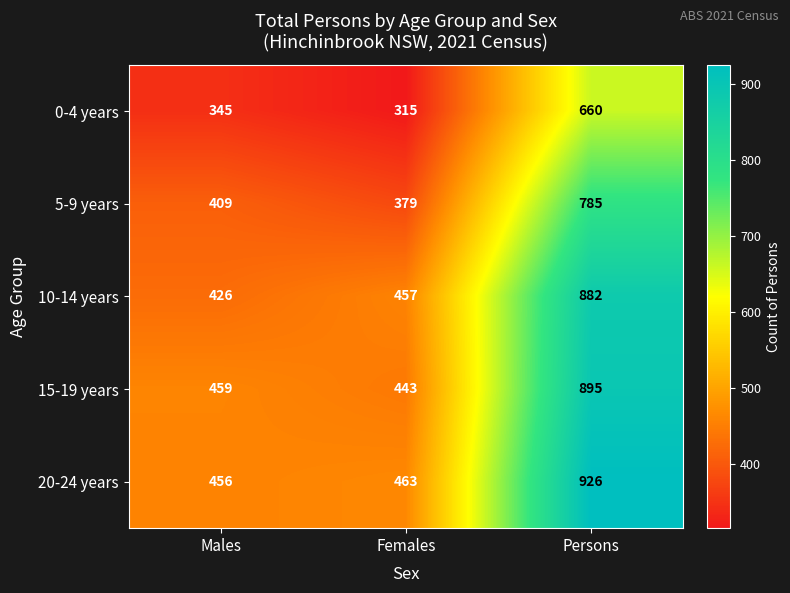

What is the sum of all 0-4 years values?

1320